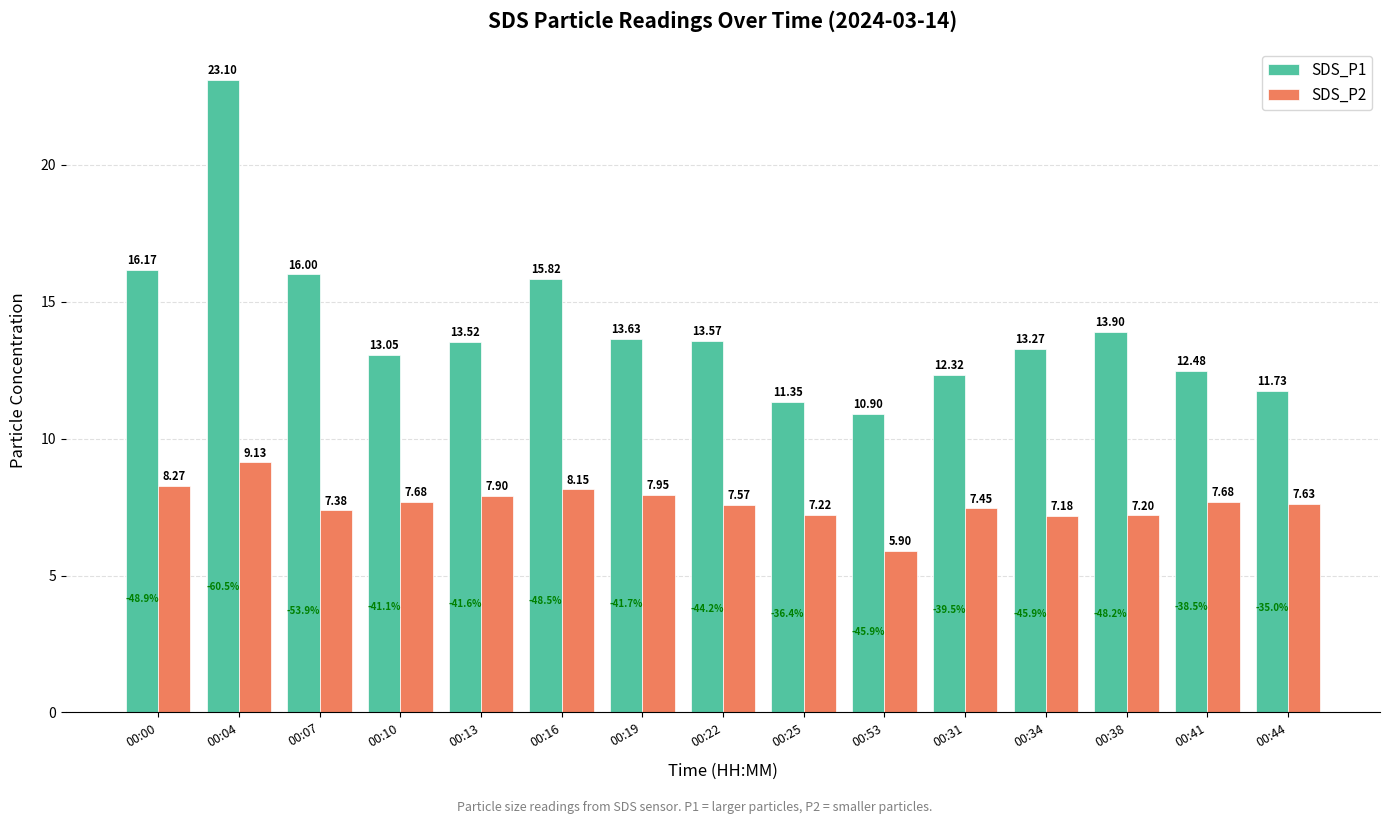

Which series changed the most between 00:13 and 00:31?

SDS_P1